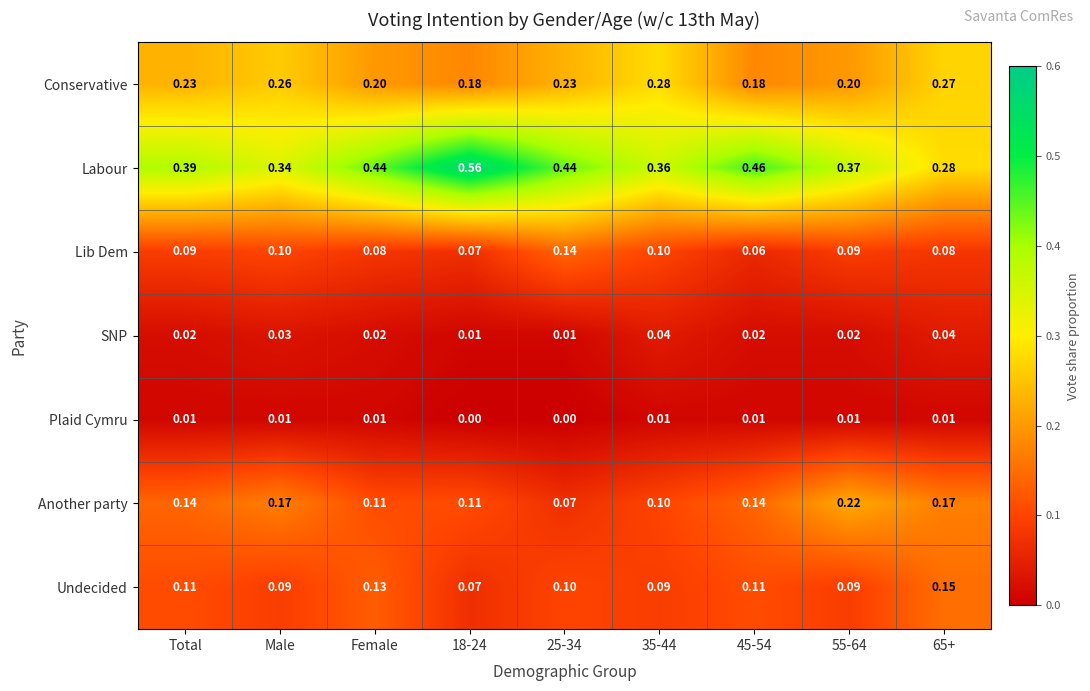

How many categories are shown in the chart?

9